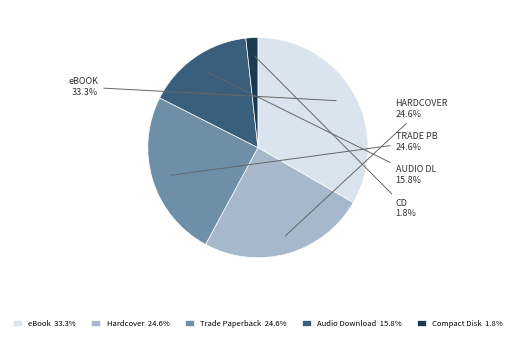

To the nearest percent, what is the average slice percentage?

20%